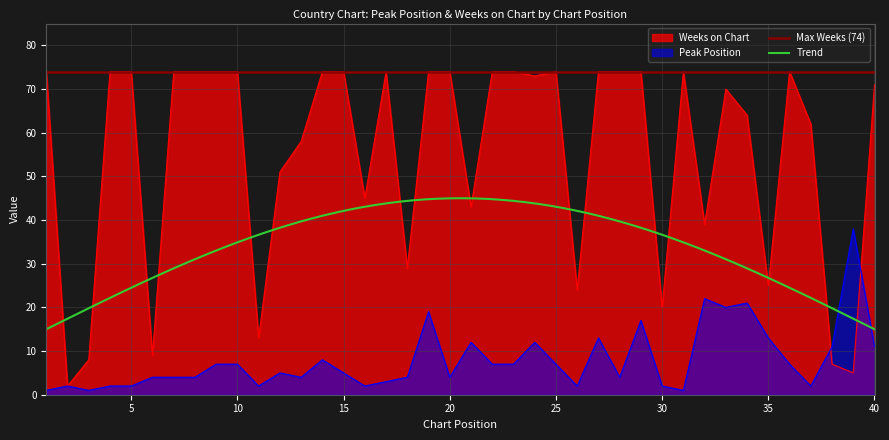

Reading right to left, list all the values displayed in this chart.

Peak Position: 40=11	39=38	38=11	37=2	36=7	35=13	34=21	33=20	32=22	31=1	30=2	29=17	28=4	27=13	26=2	25=7	24=12	23=7	22=7	21=12	20=4	19=19	18=4	17=3	16=2	15=5	14=8	13=4	12=5	11=2	10=7	9=7	8=4	7=4	6=4	5=2	4=2	3=1	2=2	1=1
Weeks on Chart: 40=71	39=5	38=7	37=62	36=74	35=25	34=64	33=70	32=39	31=74	30=20	29=74	28=74	27=74	26=24	25=74	24=73	23=74	22=74	21=43	20=74	19=74	18=29	17=74	16=45	15=74	14=74	13=58	12=51	11=13	10=74	9=74	8=74	7=74	6=9	5=74	4=74	3=8	2=2	1=74